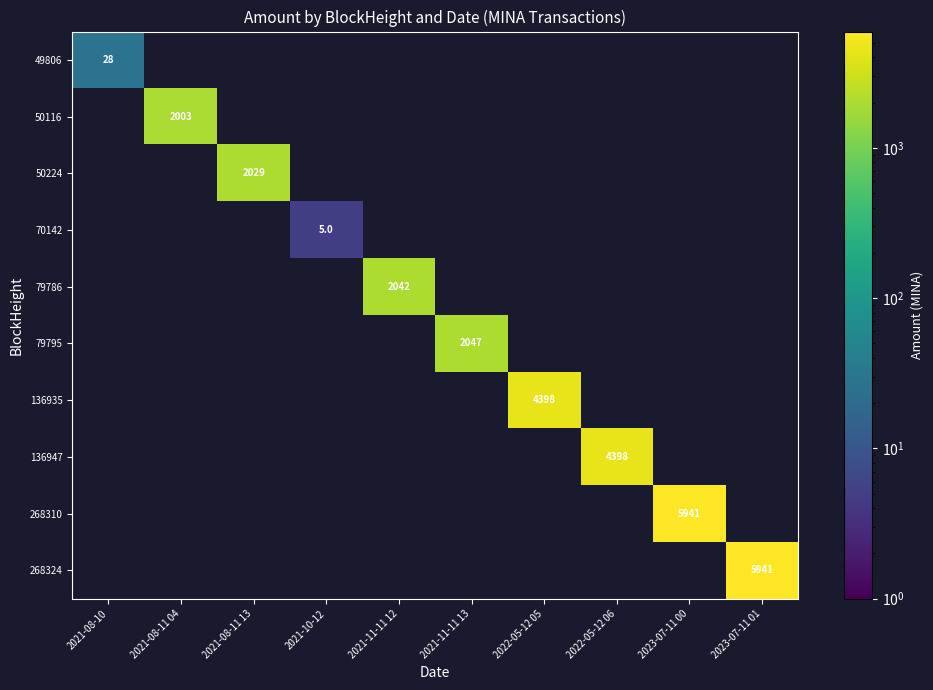

How many series are shown in this chart?

10